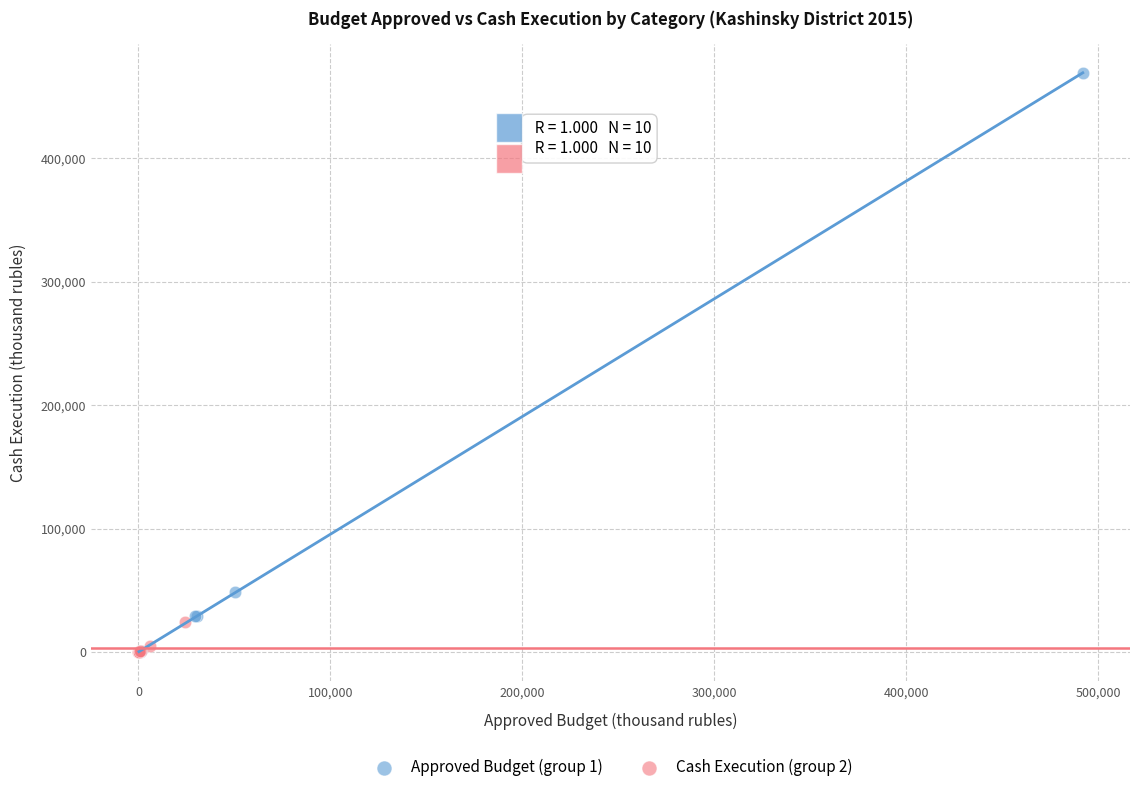

Which series contains the highest Y value?

Approved Budget (group 1)